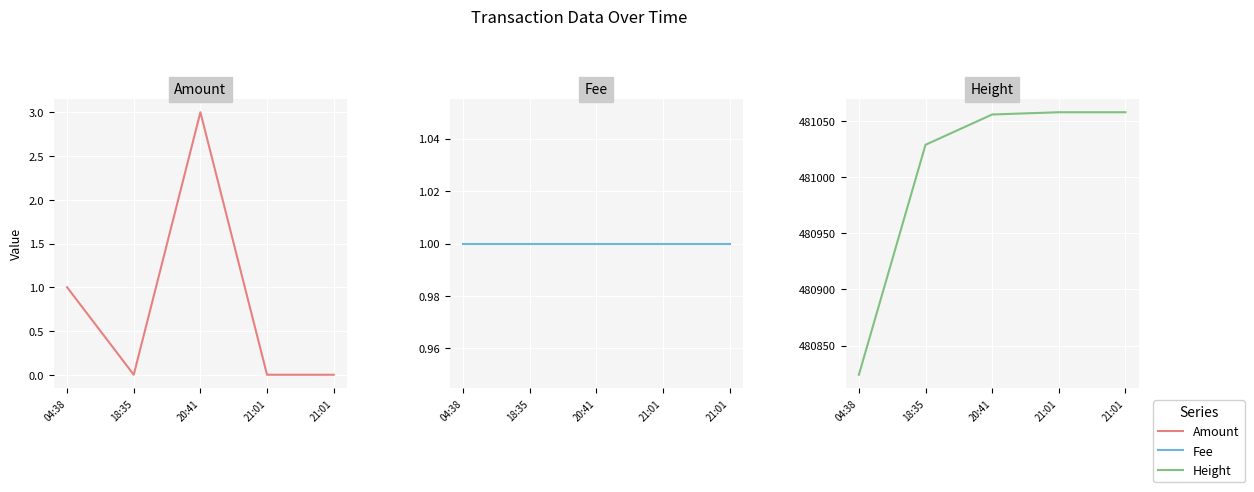

How many lines are shown in the chart?

3